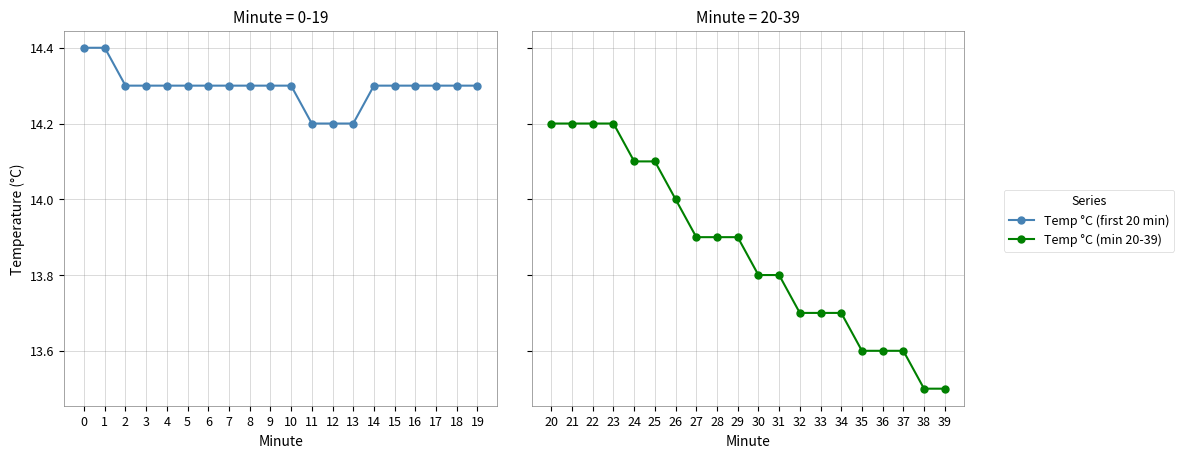

True or false: Temp °C (min 20-39) and Temp °C (first 20 min) cross at least once.

False